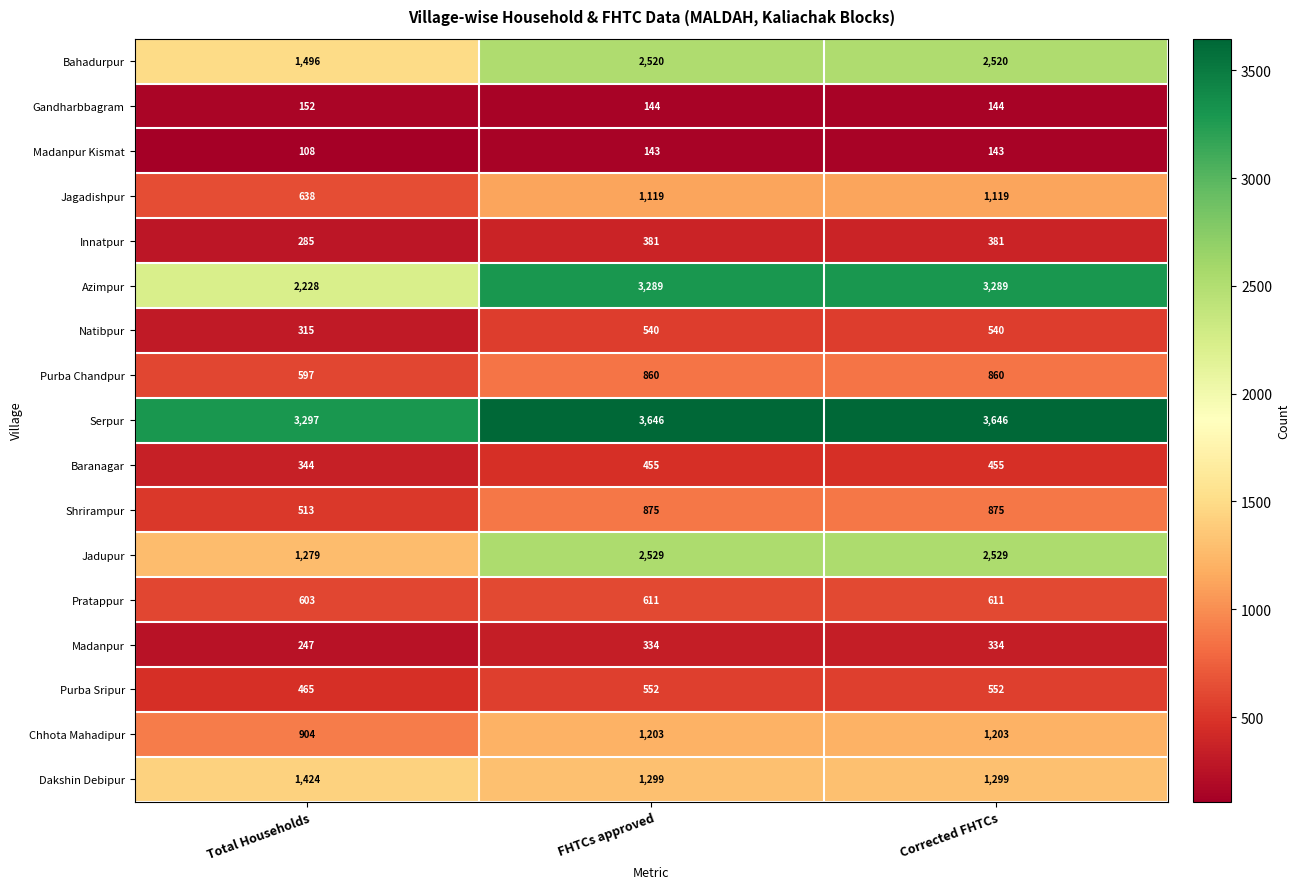

The value of Dakshin Debipur at Total Households is 1424. True or false?

True